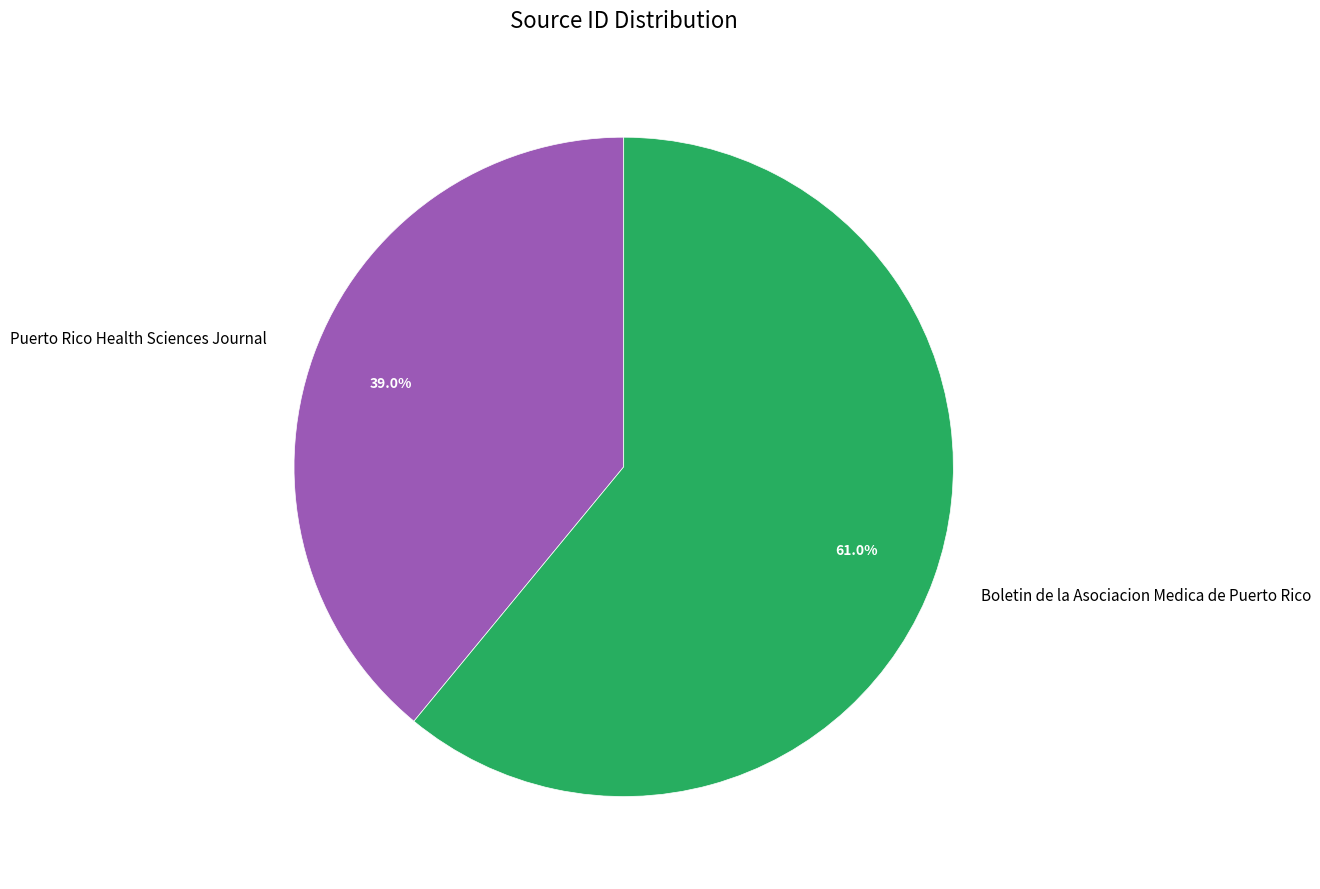

To the nearest percent, what is the average slice percentage?

50%